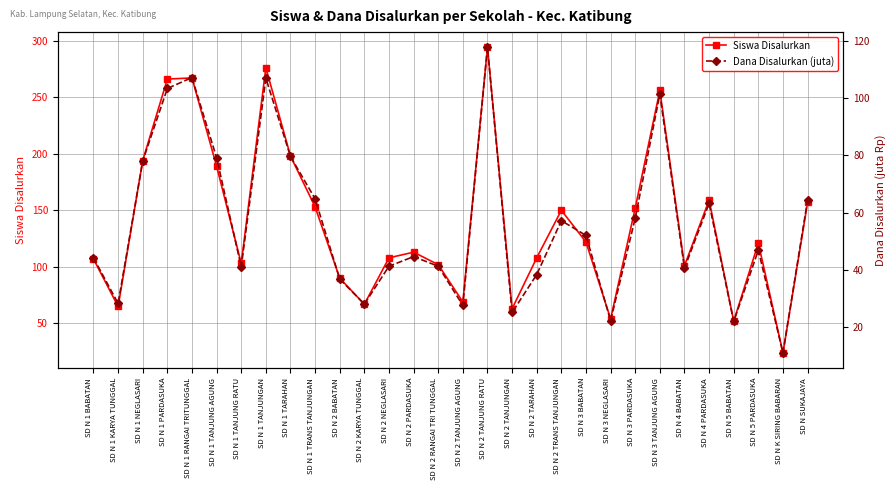

Reading right to left, list all the values displayed in this chart.

Siswa Disalurkan: SD N SUKAJAYA=157.0	SD N K SIRING BABARAN=24.0	SD N 5 PARDASUKA=121.0	SD N 5 BABATAN=52.0	SD N 4 PARDASUKA=159.0	SD N 4 BABATAN=101.0	SD N 3 TANJUNG AGUNG=256.0	SD N 3 PARDASUKA=152.0	SD N 3 NEGLASARI=54.0	SD N 3 BABATAN=122.0	SD N 2 TRANS TANJUNGAN=150.0	SD N 2 TARAHAN=108.0	SD N 2 TANJUNGAN=63.0	SD N 2 TANJUNG RATU=294.0	SD N 2 TANJUNG AGUNG=69.0	SD N 2 RANGAI TRI TUNGGAL=102.0	SD N 2 PARDASUKA=113.0	SD N 2 NEGLASARI=108.0	SD N 2 KARYA TUNGGAL=67.0	SD N 2 BABATAN=90.0	SD N 1 TRANS TANJUNGAN=153.0	SD N 1 TARAHAN=198.0	SD N 1 TANJUNGAN=276.0	SD N 1 TANJUNG RATU=103.0	SD N 1 TANJUNG AGUNG=189.0	SD N 1 RANGAI TRITUNGGAL=267.0	SD N 1 PARDASUKA=266.0	SD N 1 NEGLASARI=194.0	SD N 1 KARYA TUNGGAL=65.0	SD N 1 BABATAN=107.0
Dana Disalurkan (juta): SD N SUKAJAYA=64.3	SD N K SIRING BABARAN=10.8	SD N 5 PARDASUKA=46.8	SD N 5 BABATAN=21.8	SD N 4 PARDASUKA=63.2	SD N 4 BABATAN=40.5	SD N 3 TANJUNG AGUNG=101.5	SD N 3 PARDASUKA=58.0	SD N 3 NEGLASARI=22.1	SD N 3 BABATAN=52.0	SD N 2 TRANS TANJUNGAN=57.1	SD N 2 TARAHAN=38.2	SD N 2 TANJUNGAN=25.0	SD N 2 TANJUNG RATU=117.9	SD N 2 TANJUNG AGUNG=27.4	SD N 2 RANGAI TRI TUNGGAL=41.2	SD N 2 PARDASUKA=44.5	SD N 2 NEGLASARI=41.2	SD N 2 KARYA TUNGGAL=27.9	SD N 2 BABATAN=36.7	SD N 1 TRANS TANJUNGAN=64.8	SD N 1 TARAHAN=79.7	SD N 1 TANJUNGAN=107.1	SD N 1 TANJUNG RATU=41.0	SD N 1 TANJUNG AGUNG=79.2	SD N 1 RANGAI TRITUNGGAL=107.3	SD N 1 PARDASUKA=103.5	SD N 1 NEGLASARI=78.1	SD N 1 KARYA TUNGGAL=28.1	SD N 1 BABATAN=44.1